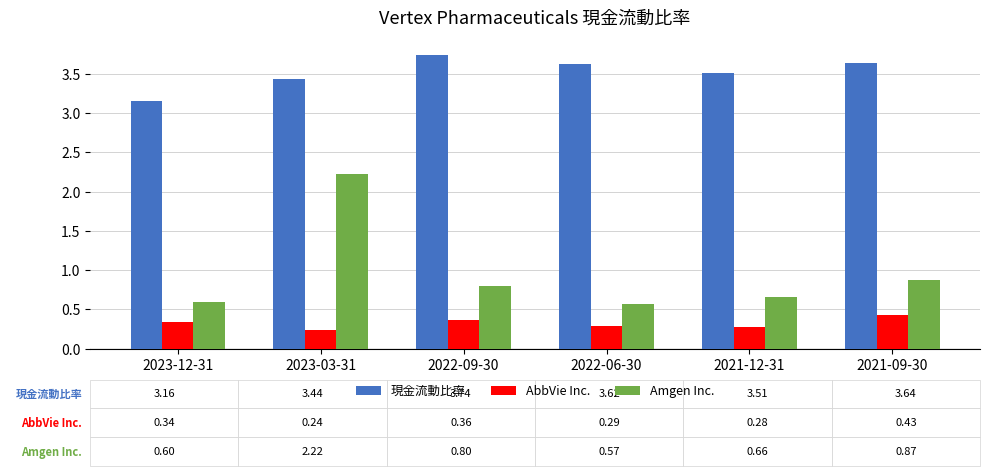

What is the sum of all Amgen Inc. values?

5.7